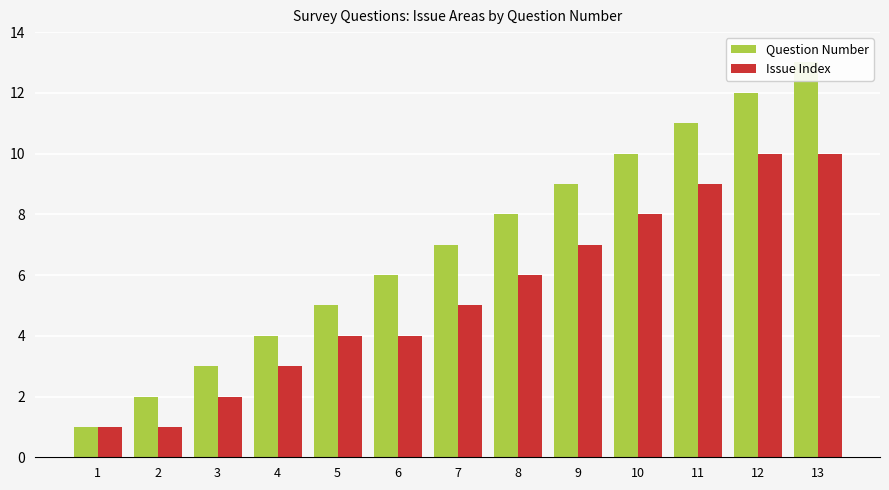

The value of Issue Index at 11 is 16. True or false?

False